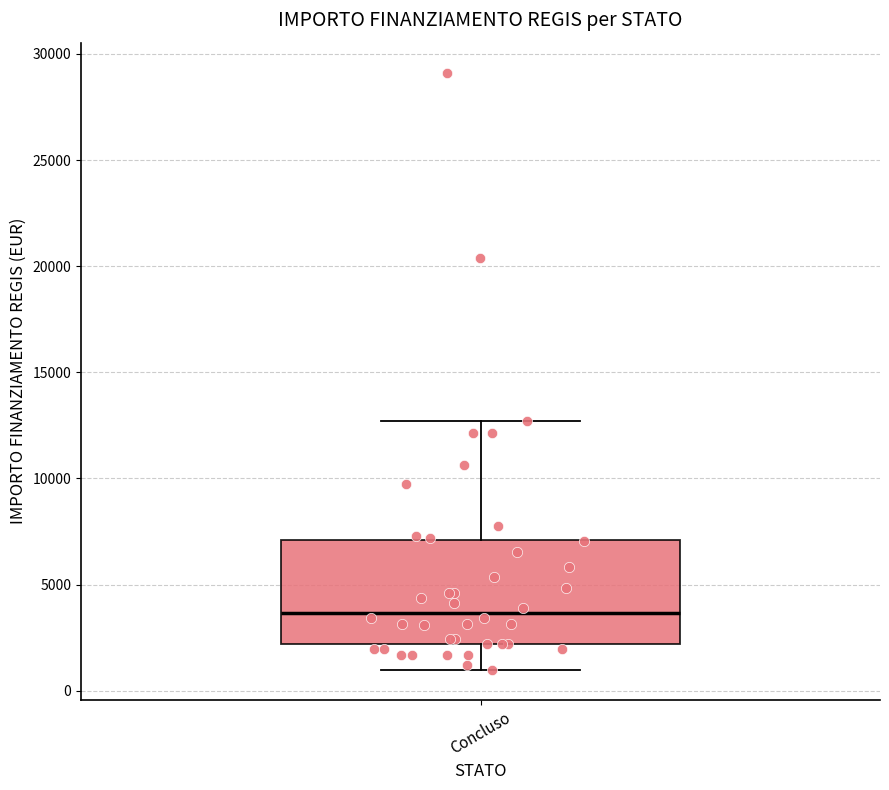

Read this box plot against the y-axis: the position of the median line, the range covered by the box, and the ends of both whiskers. The values are not printed on the chart, so give them approximately, as read against the axis.

median 3500, box 2000 to 7000, whiskers 1000 to 12500